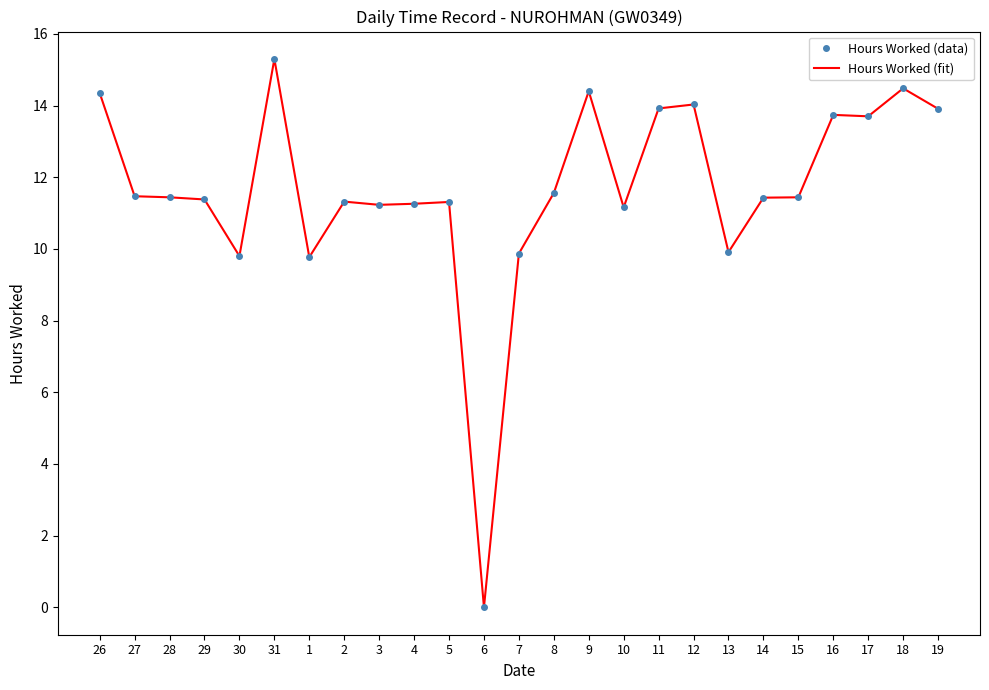

What is the label of the 6th point from the left?

31